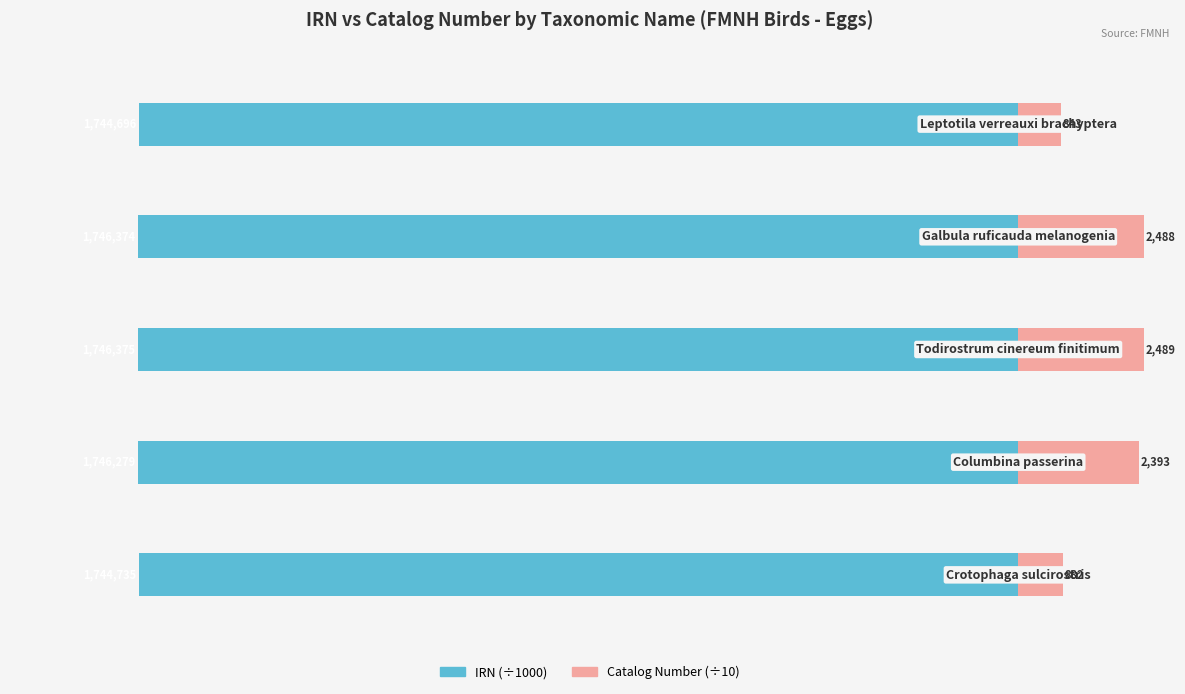

How many data points in IRN (÷1000) are above -1746?

2